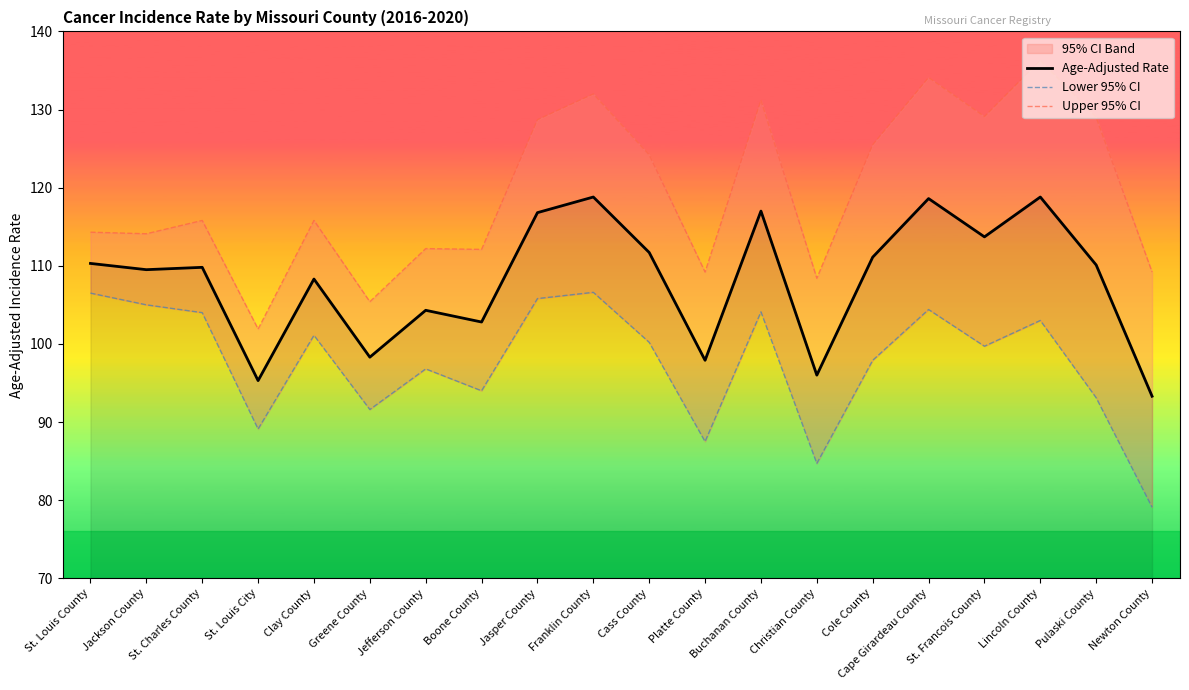

What is the minimum value for Upper 95% CI?

101.9